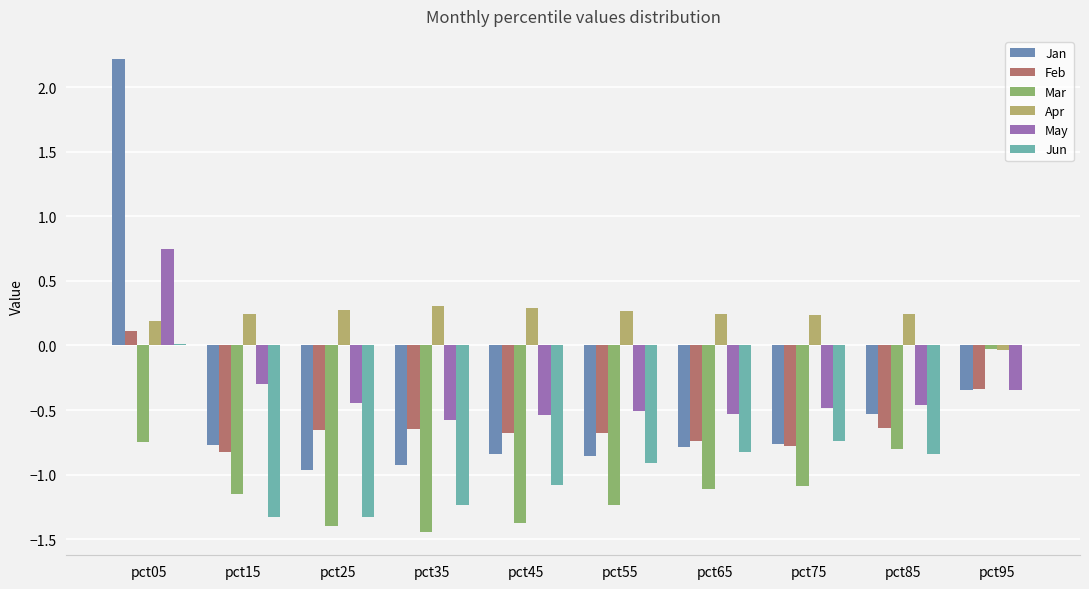

What is the total value across all series at pct85?

-3.0